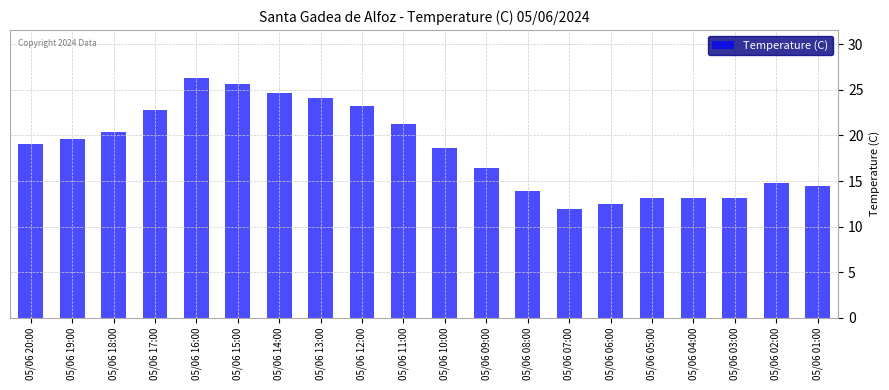

Reading left to right, extract all data points from this chart.

05/06 20:00=19.1	05/06 19:00=19.6	05/06 18:00=20.4	05/06 17:00=22.8	05/06 16:00=26.3	05/06 15:00=25.7	05/06 14:00=24.7	05/06 13:00=24.1	05/06 12:00=23.2	05/06 11:00=21.3	05/06 10:00=18.6	05/06 09:00=16.4	05/06 08:00=13.9	05/06 07:00=11.9	05/06 06:00=12.5	05/06 05:00=13.1	05/06 04:00=13.1	05/06 03:00=13.1	05/06 02:00=14.8	05/06 01:00=14.5